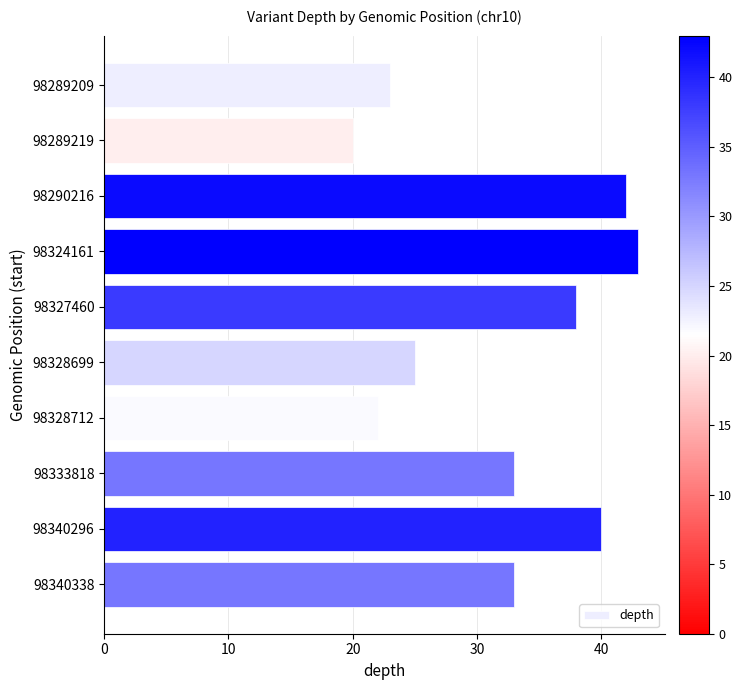

Which label corresponds to the smallest value in the chart?

98289219